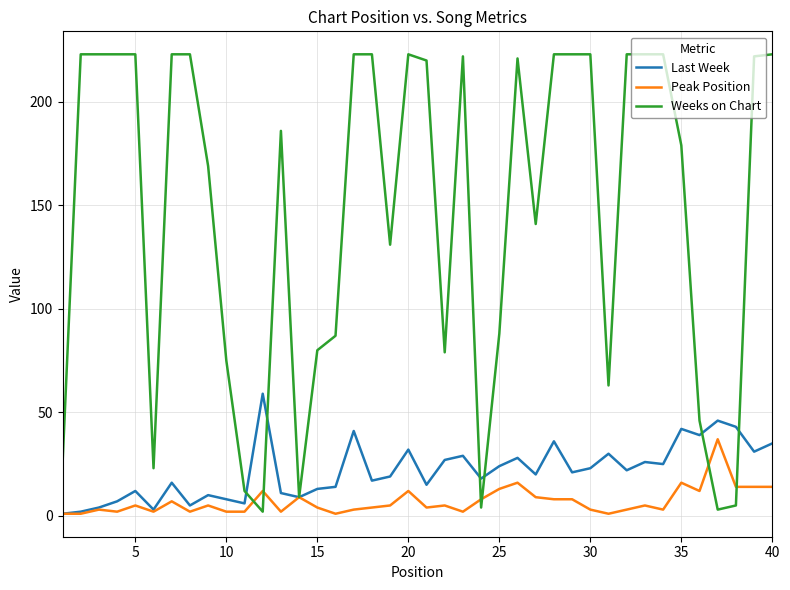

Rank the series by their maximum value, from highest to lowest.

Weeks on Chart, Last Week, Peak Position